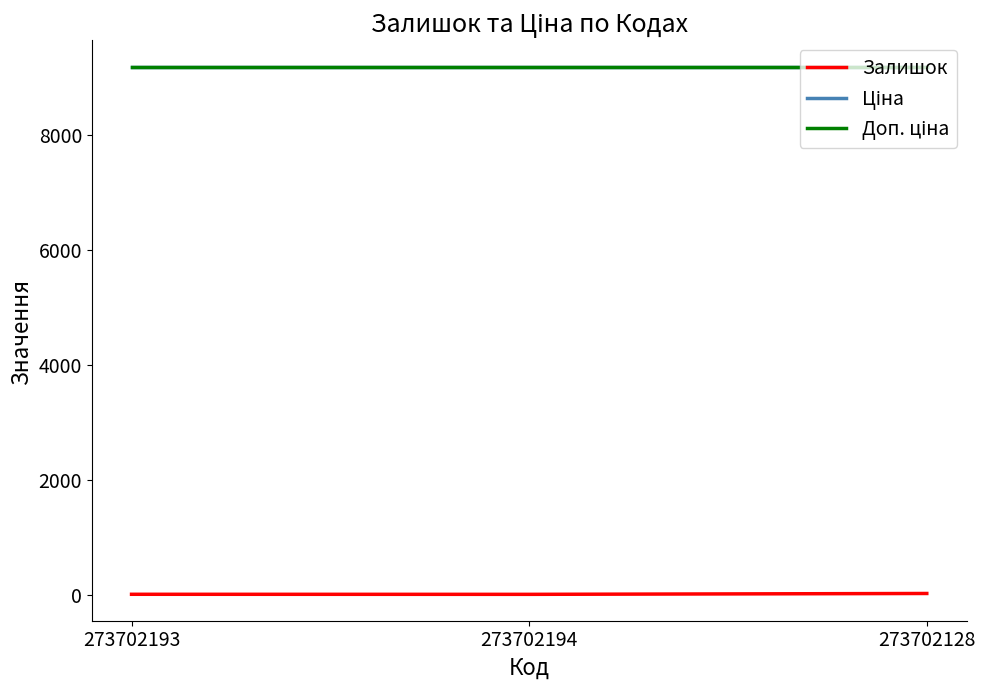

True or false: Залишок has a value of 53.9 at 273702128.

False